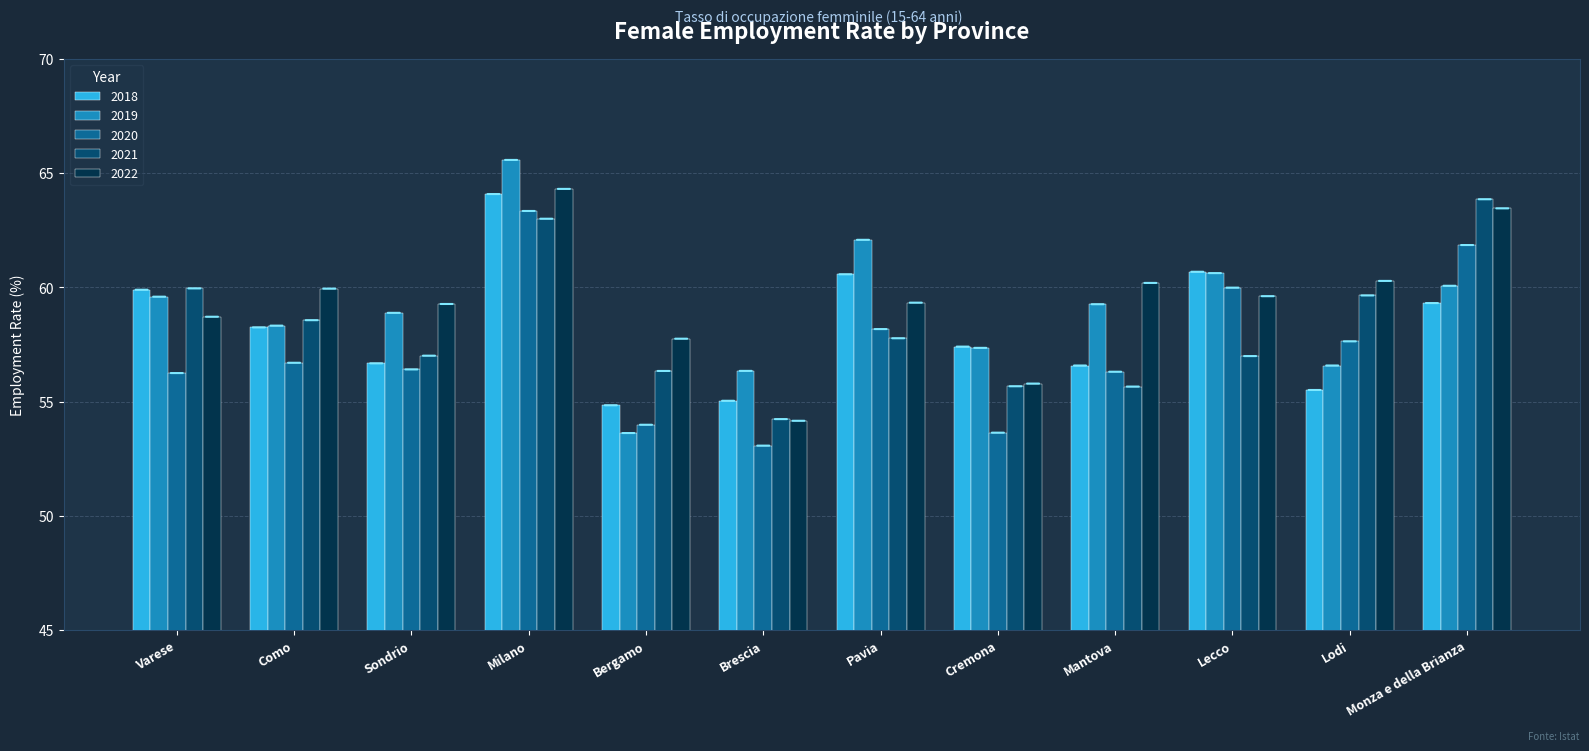

What is the label of the 6th bar from the left?

Brescia